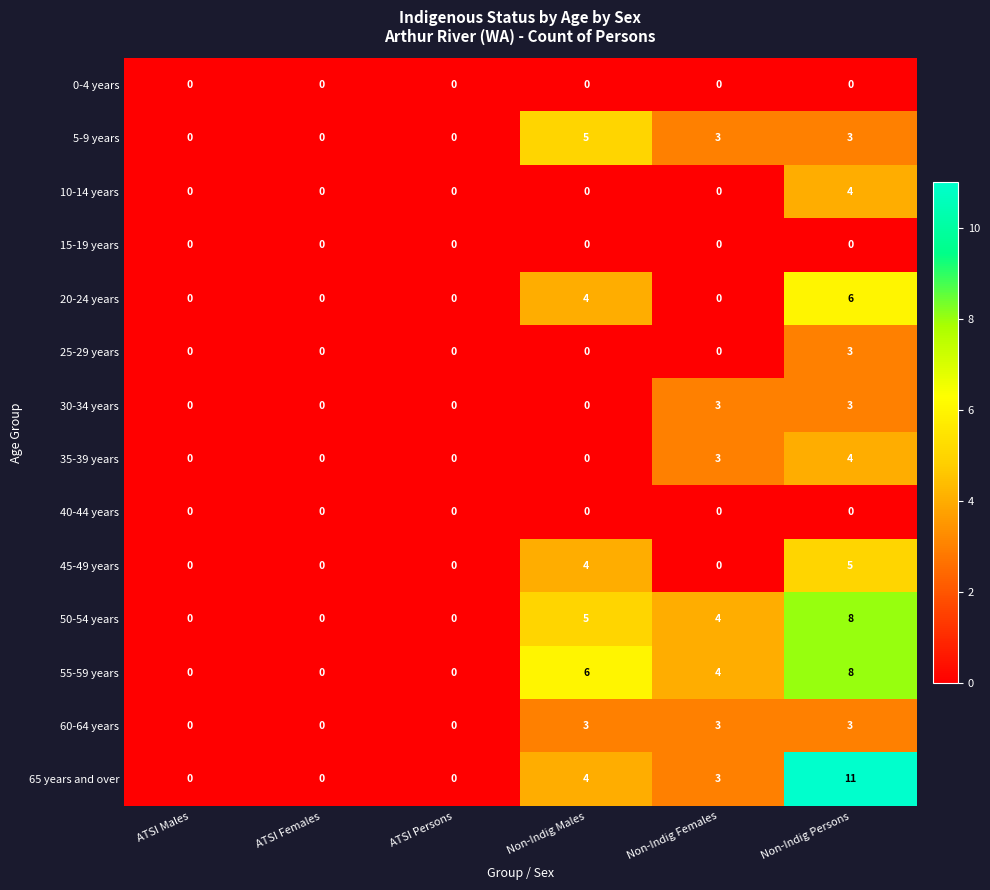

What is the total value across all series at Non-Indig Males?

31